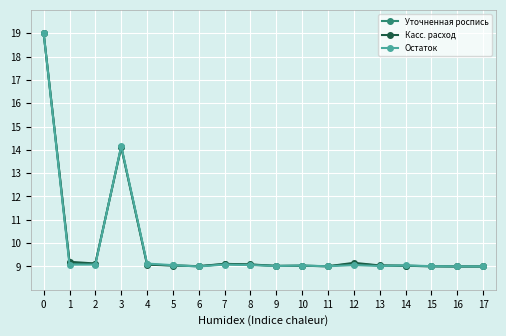

Rank the series by their average value, from lowest to highest.

Остаток, Уточненная роспись, Касс. расход